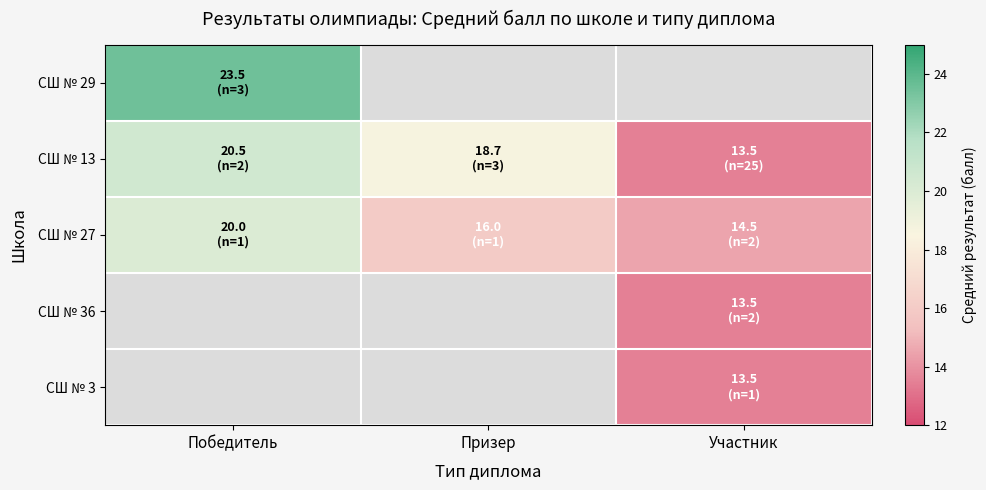

At how many categories does at least one series exceed 20?

1